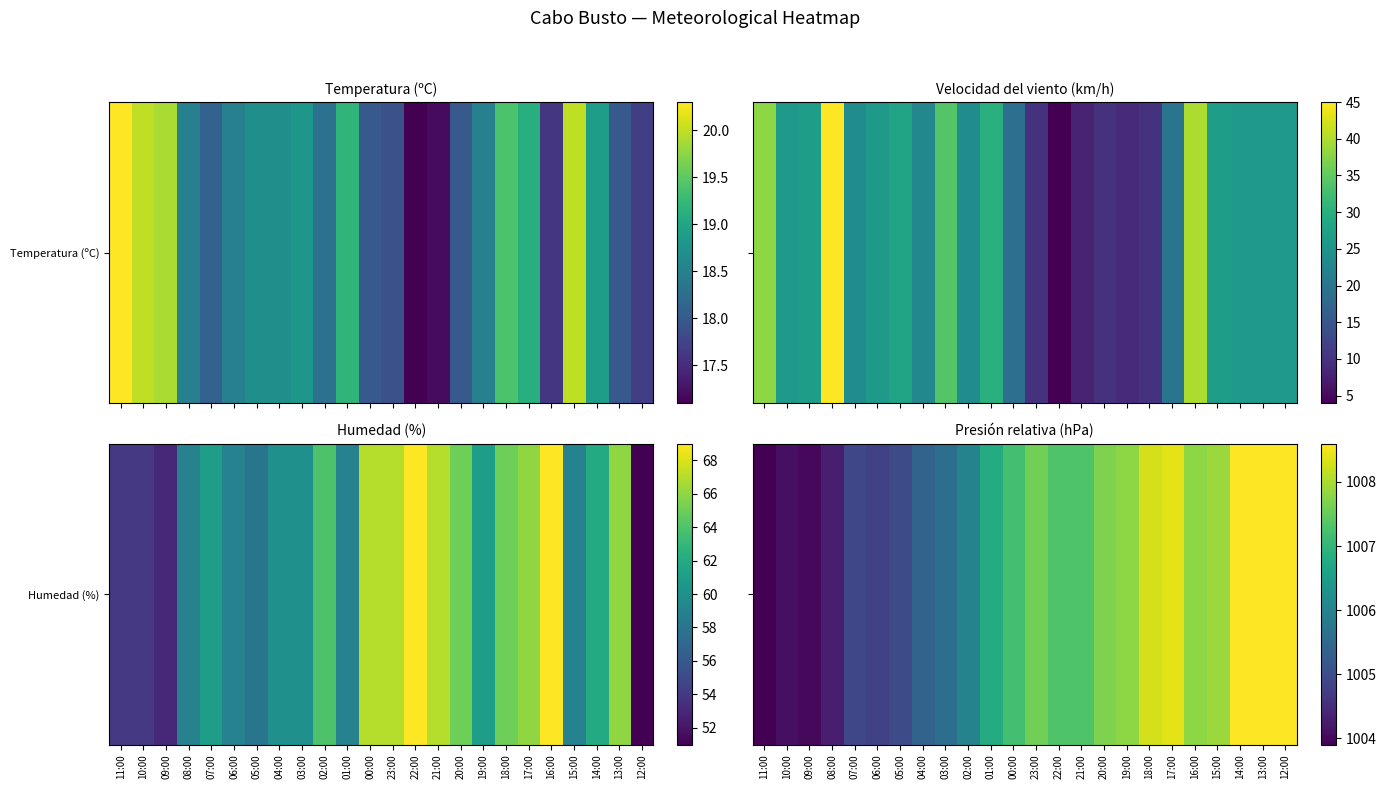

True or false: the data shows 1641.8 at 23:00.

False